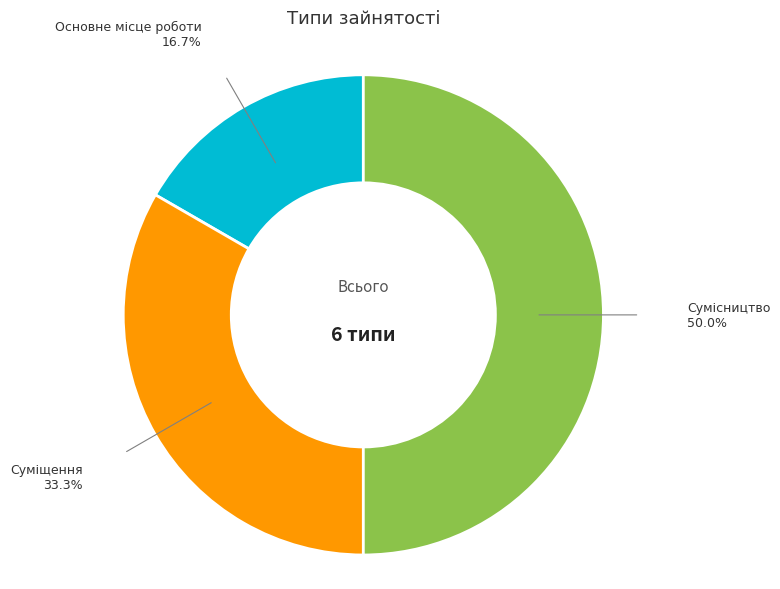

Between Суміщення and Основне місце роботи, which is larger?

Суміщення